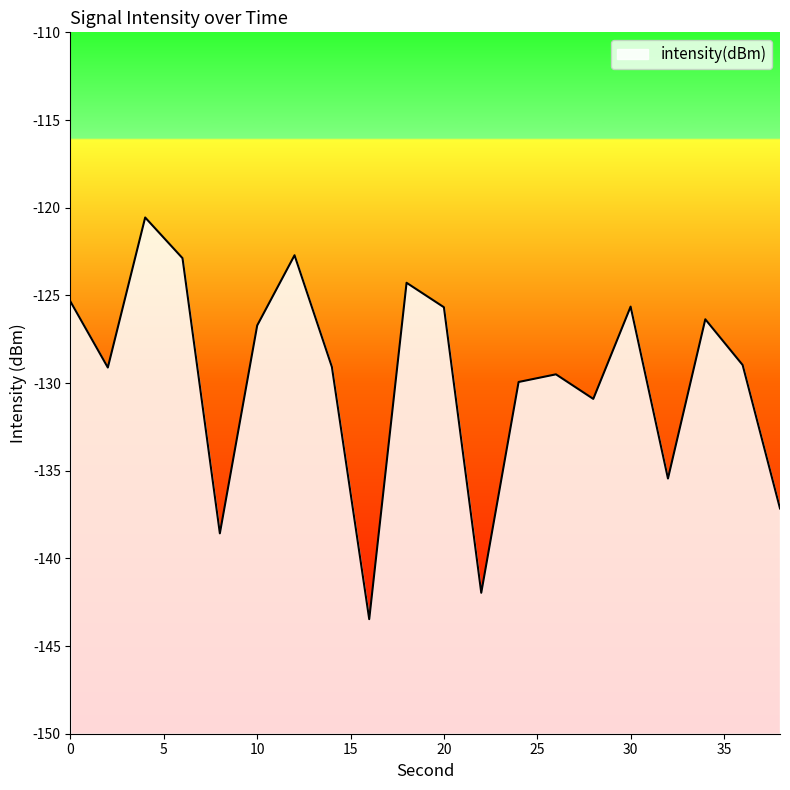

What is the change in value from 28 to 34?

+4.5